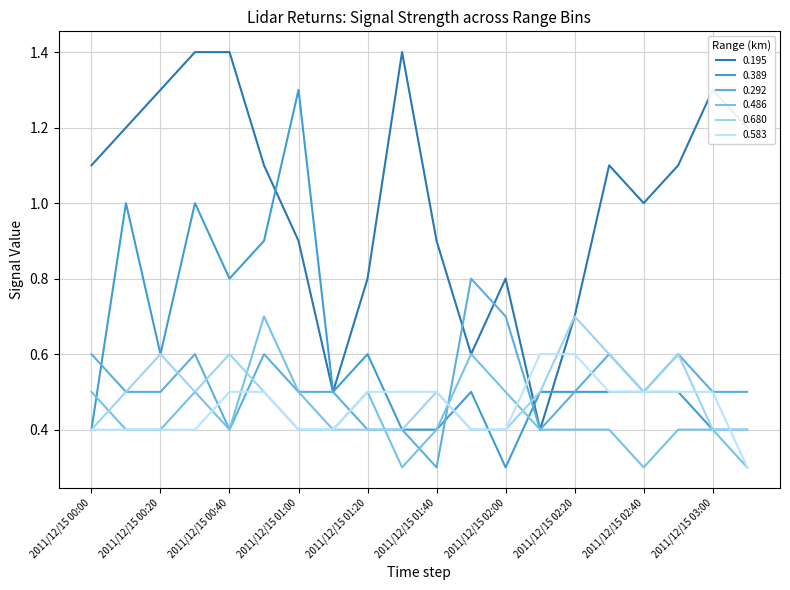

How many lines are shown in the chart?

6